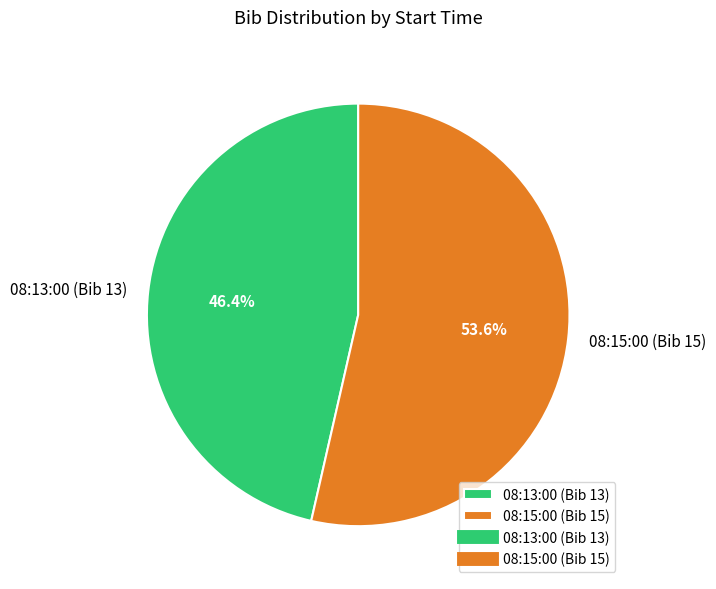

What percentage is the 08:15:00 (Bib 15) slice, to the nearest percent?

54%